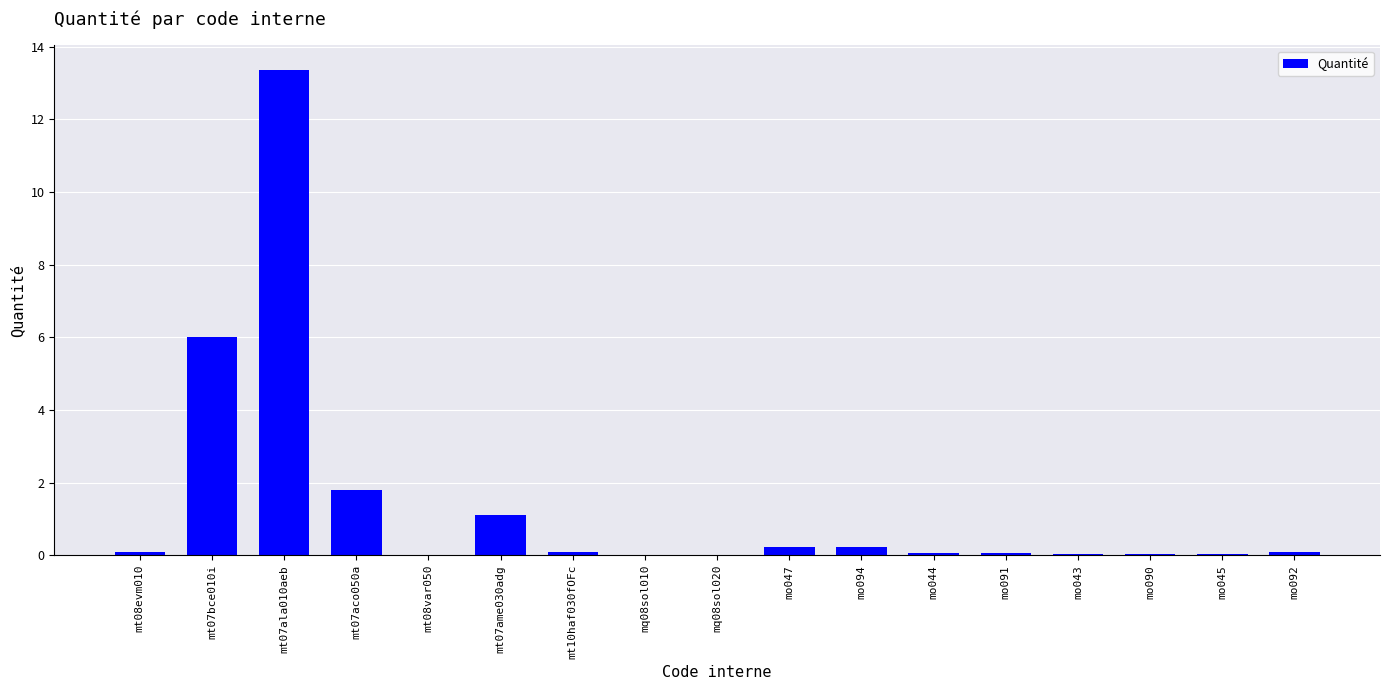

The value at mt07aco050a is 2.4. True or false?

False